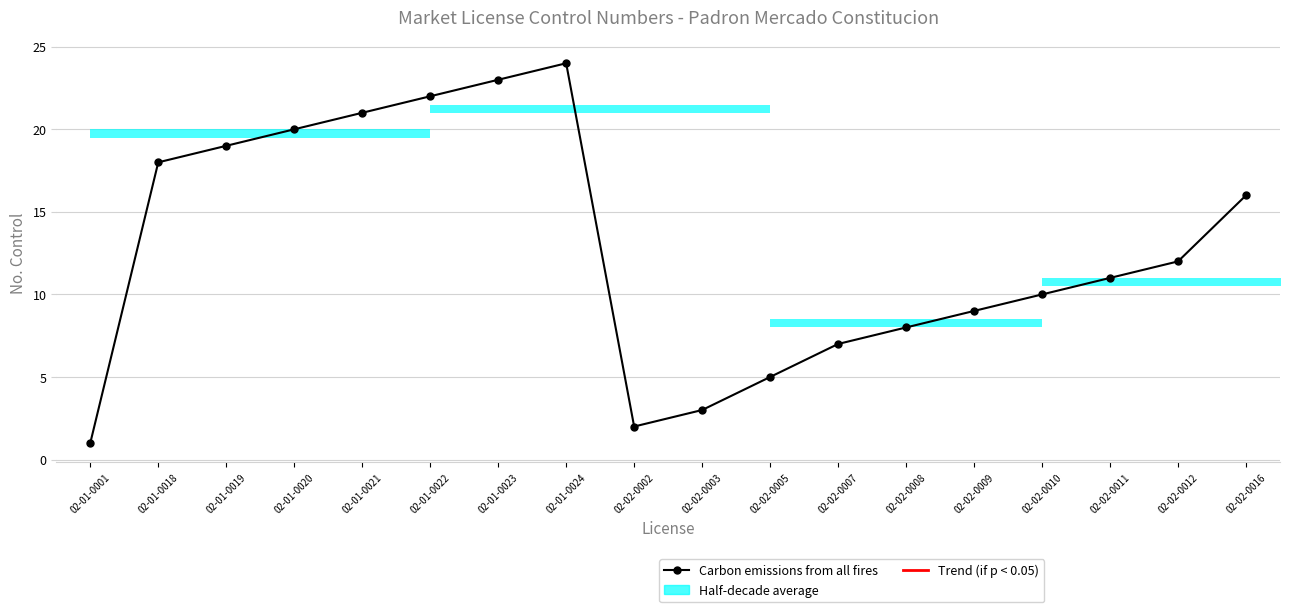

What is the greatest value displayed?

24